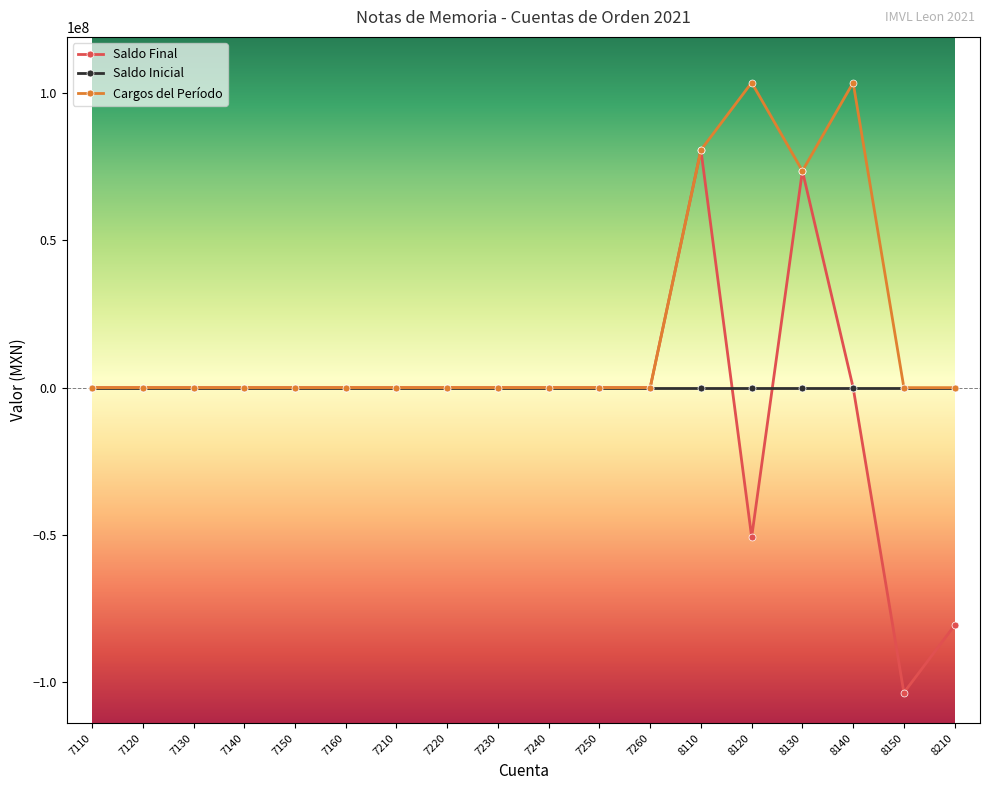

What are all the series names shown in the legend?

Saldo Final, Saldo Inicial, Cargos del Período